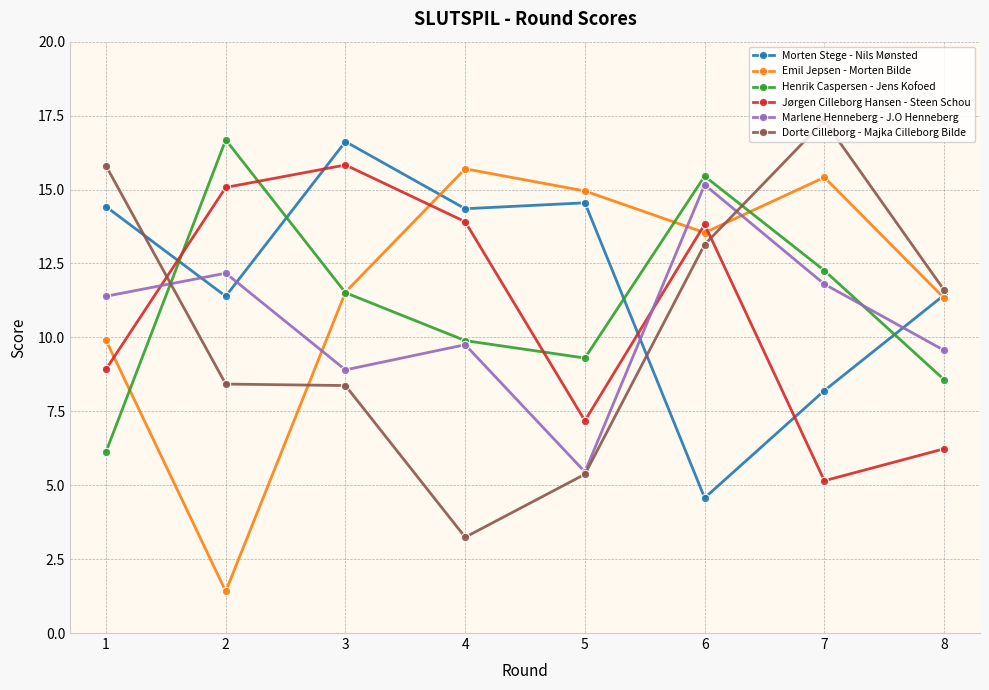

Which label corresponds to the smallest value in the chart?

2